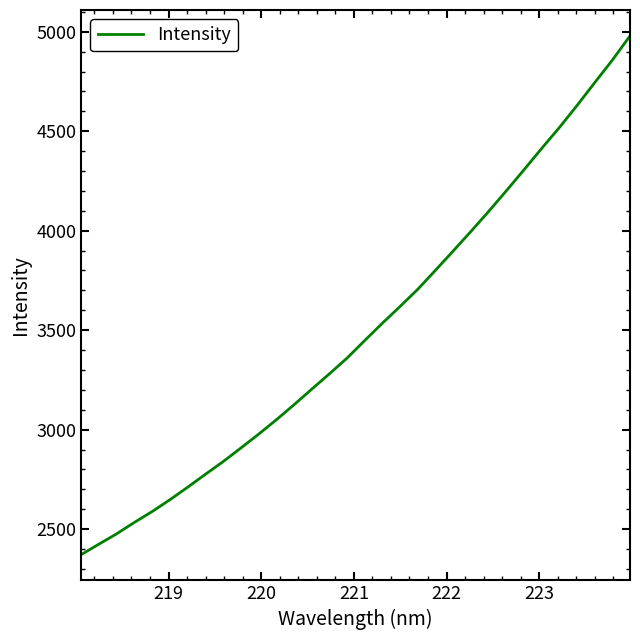

What is the smallest value displayed?

2372.2